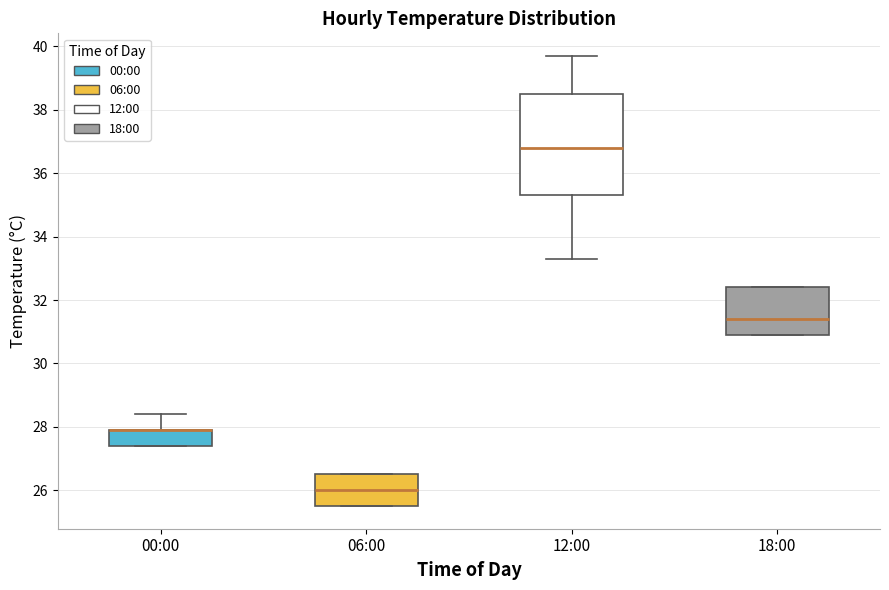

Reading left to right, transcribe this box plot: for each box, give where its median line is, the range the box spans, and where its two whiskers end, as read against the y-axis. The values are not printed on the chart, so give them approximately, as read against the axis.

00:00: median 28.0 (drawn on the box's upper edge), box 27.4 to 28.0, whiskers 27.4 to 28.4
06:00: median 26.0, box 25.6 to 26.6, whiskers 25.6 to 26.6
12:00: median 36.8, box 35.4 to 38.6, whiskers 33.4 to 39.8
18:00: median 31.4, box 31.0 to 32.4, whiskers 31.0 to 32.4